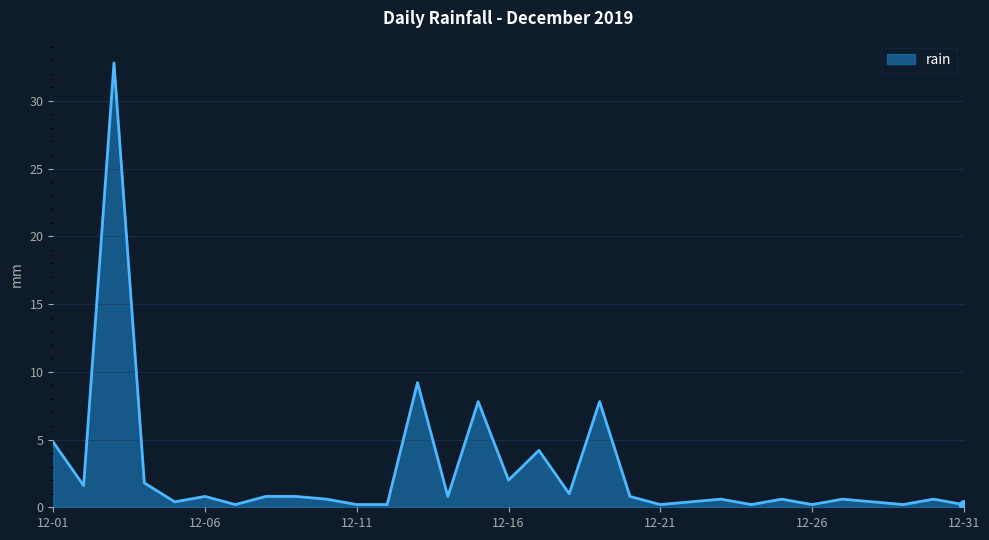

What is the difference between the maximum and minimum values?

32.6